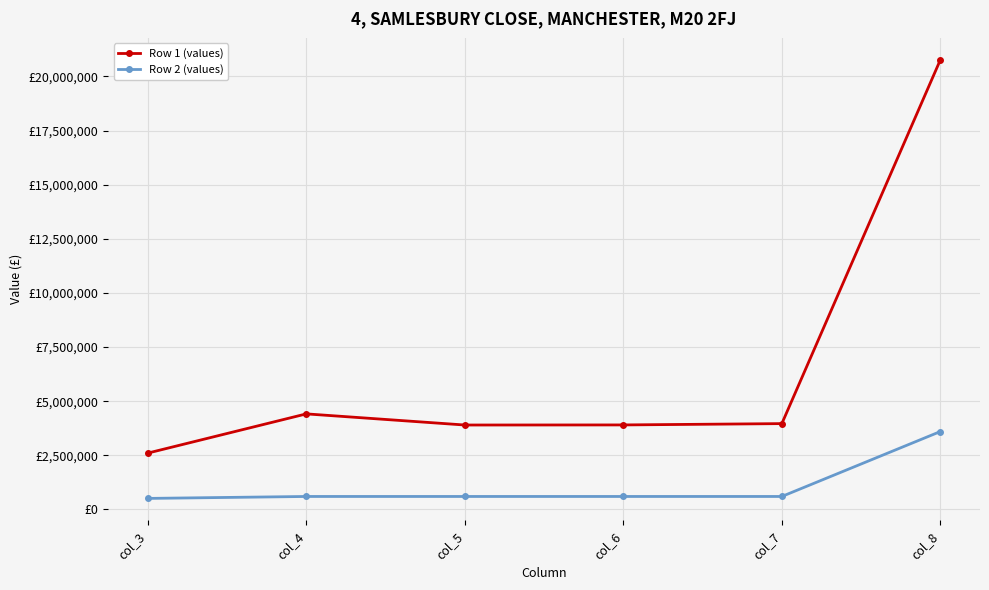

The Row 1 (values) series shows 2385819 at col_5. True or false?

False